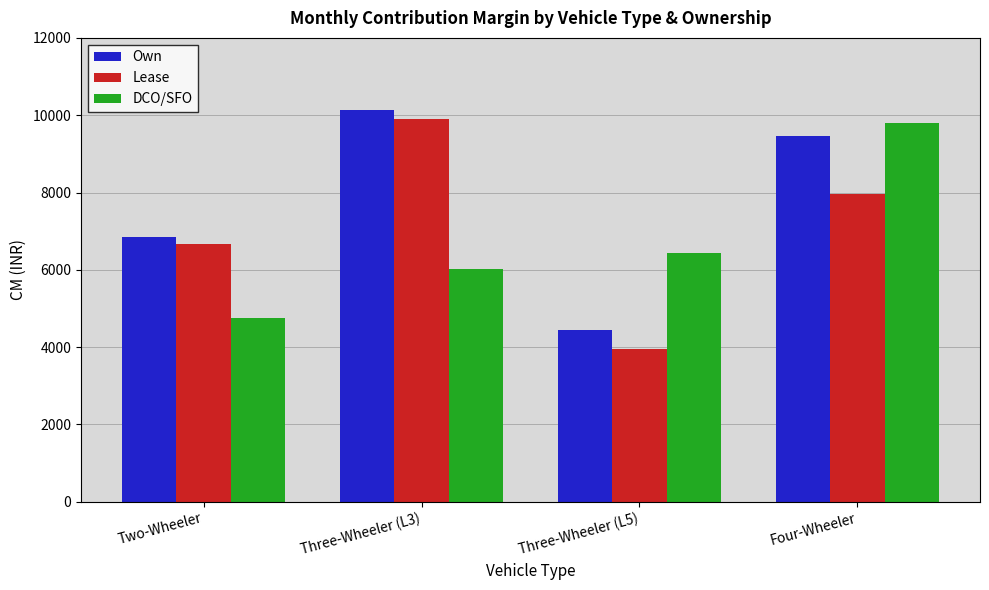

Reading left to right, what are all the values shown in this chart?

Own: 6844.2	10140.4	4453.6	9470.0
Lease: 6681.7	9914.3	3953.6	7970.0
DCO/SFO: 4760.0	6020.0	6440.0	9800.0